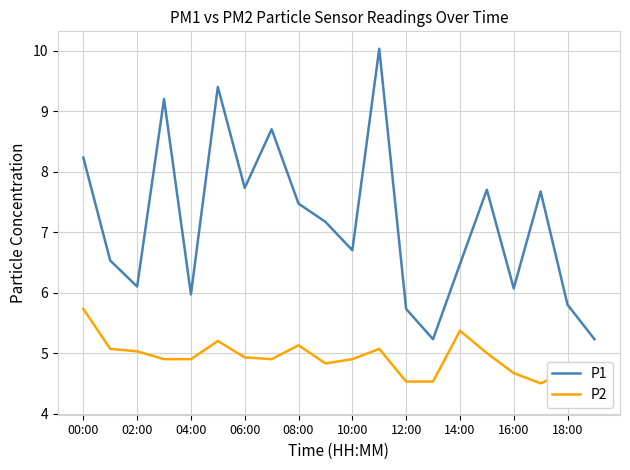

The P1 series shows 7.7 at 06:00. True or false?

True